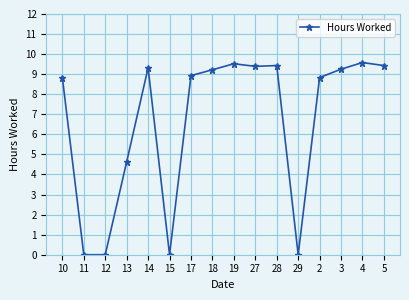

How many data points are less than 9?

8